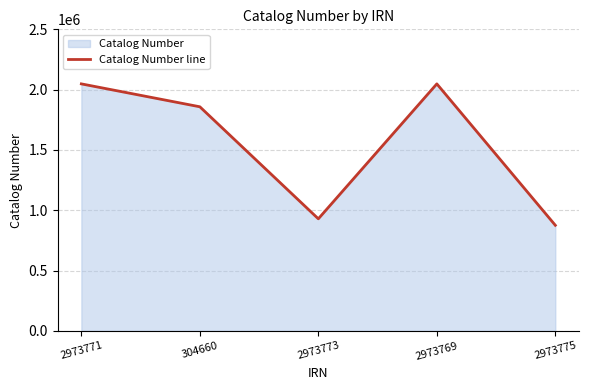

Does the chart have visible grid lines?

Yes